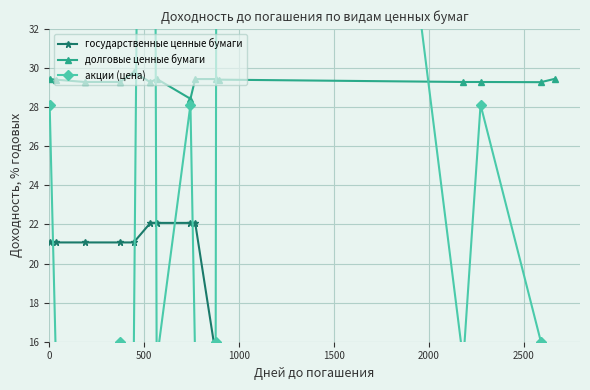

How many долговые ценные бумаги values are between 29 and 30?

14